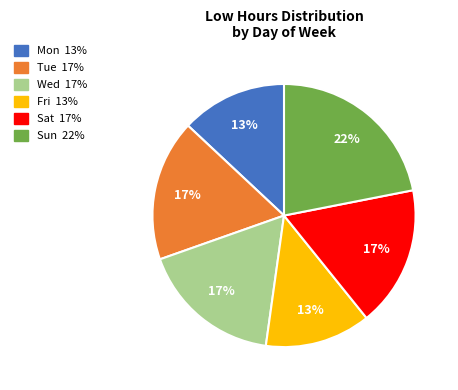

How many segments does this pie chart have?

6